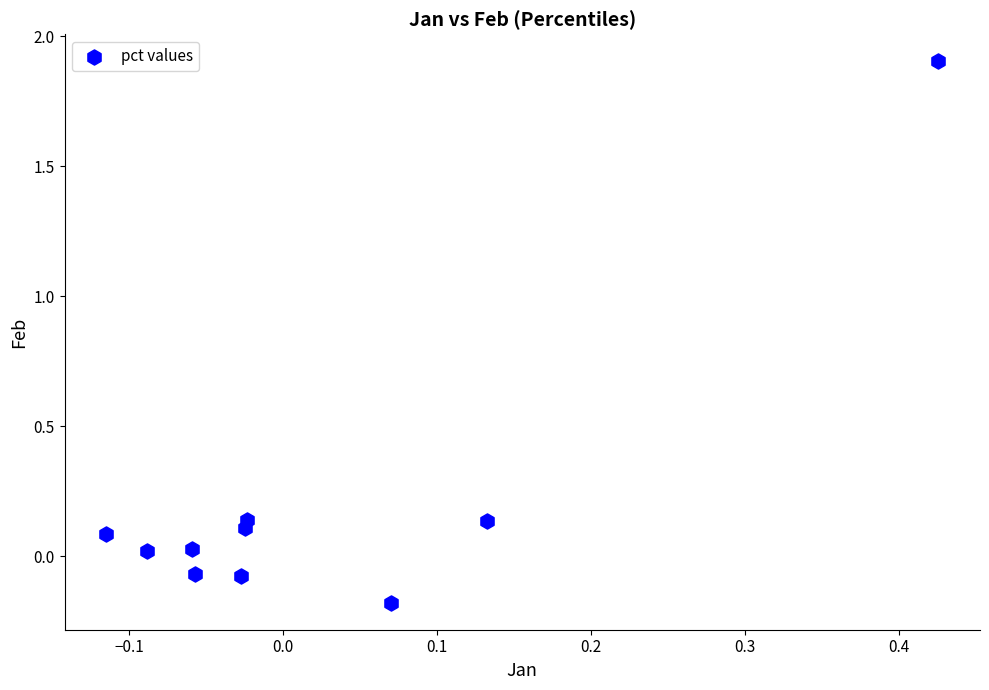

What is the range of X values (max minus min)?

0.5